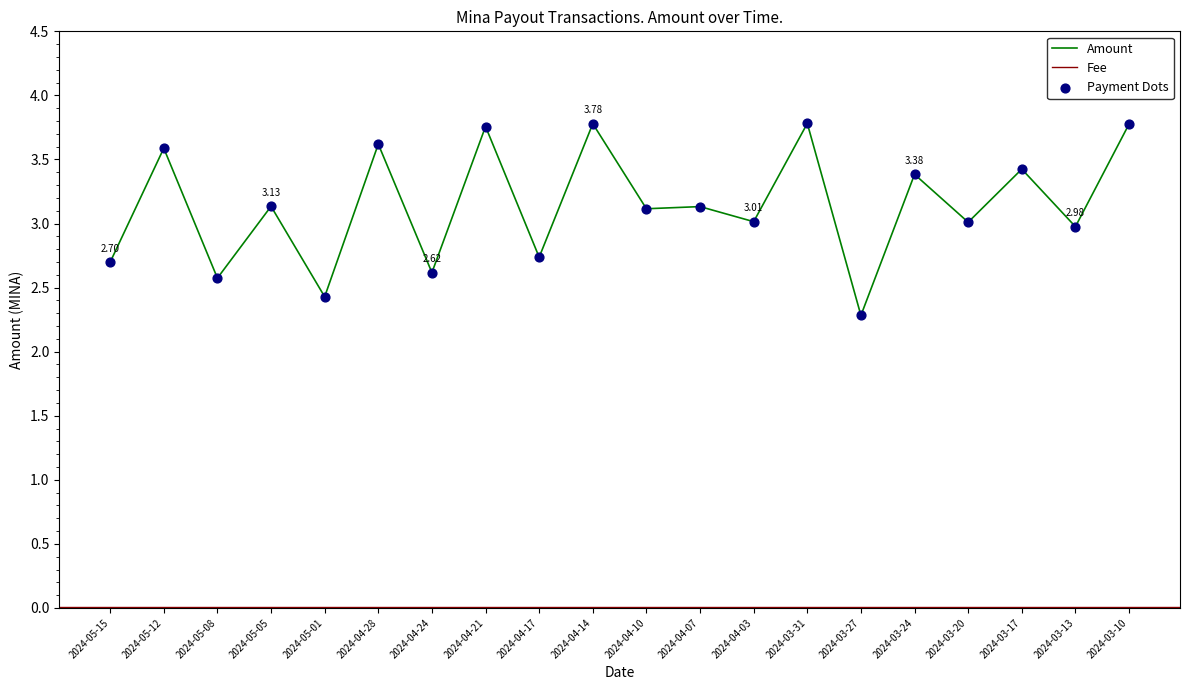

Which has a higher value, 2024-03-27 or 2024-04-03?

2024-04-03